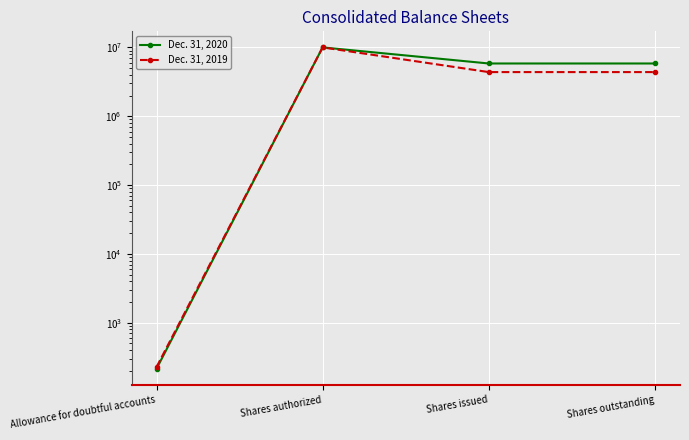

What is the maximum value for Dec. 31, 2020?

10000000